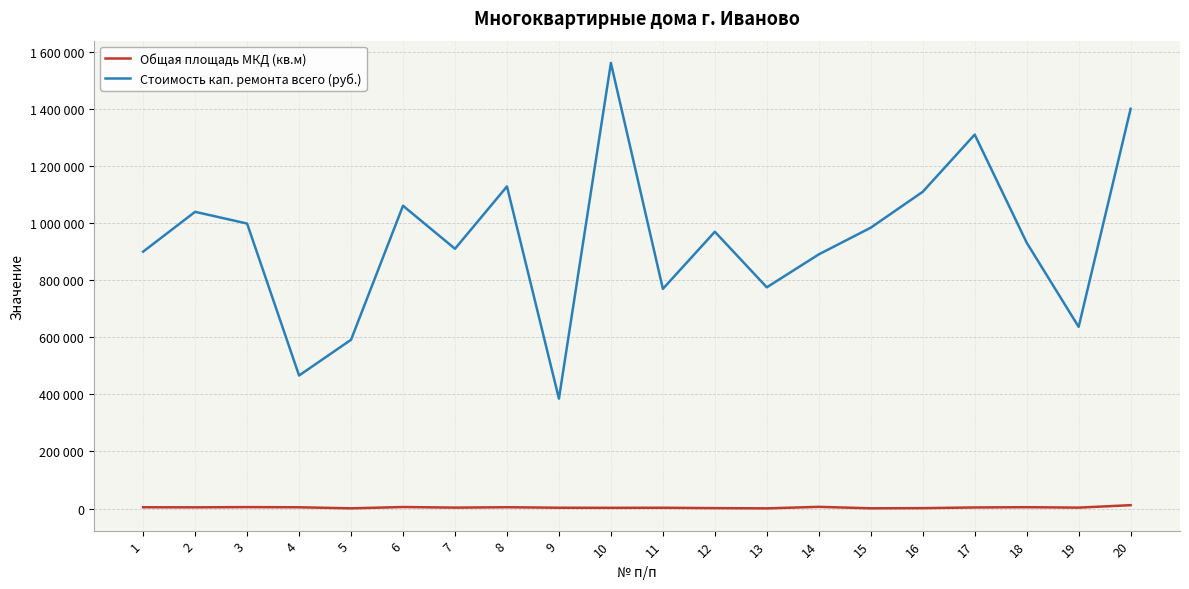

Does the chart have visible grid lines?

Yes